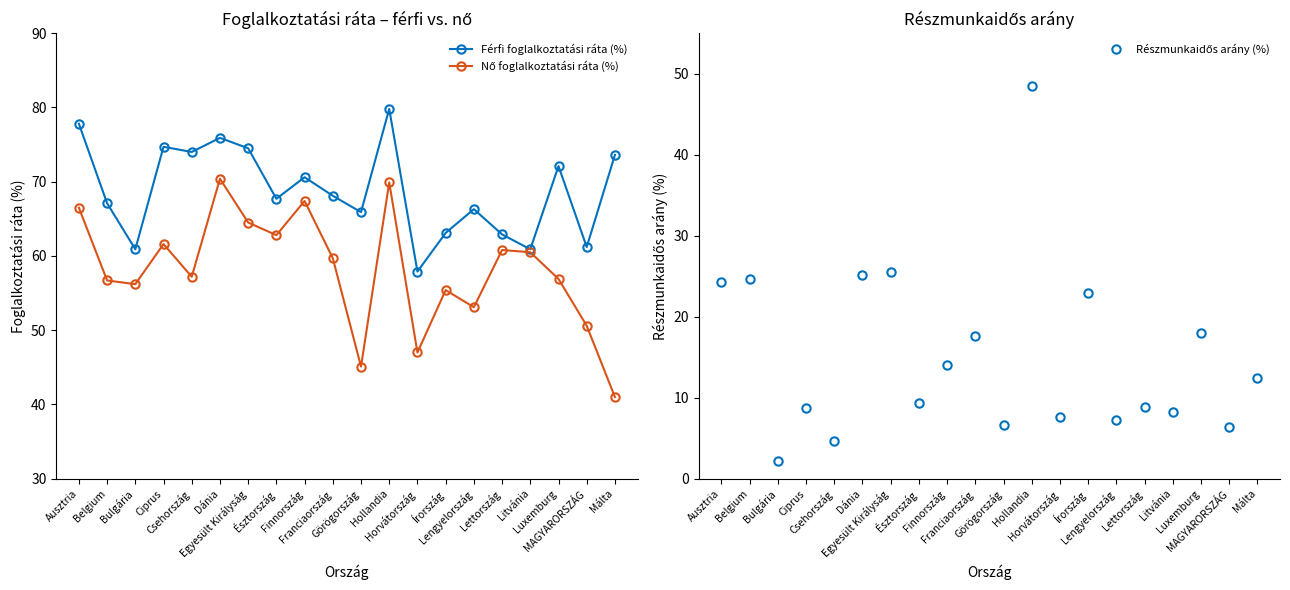

How many interior local peaks does the Férfi foglalkoztatási ráta (%) series have?

6